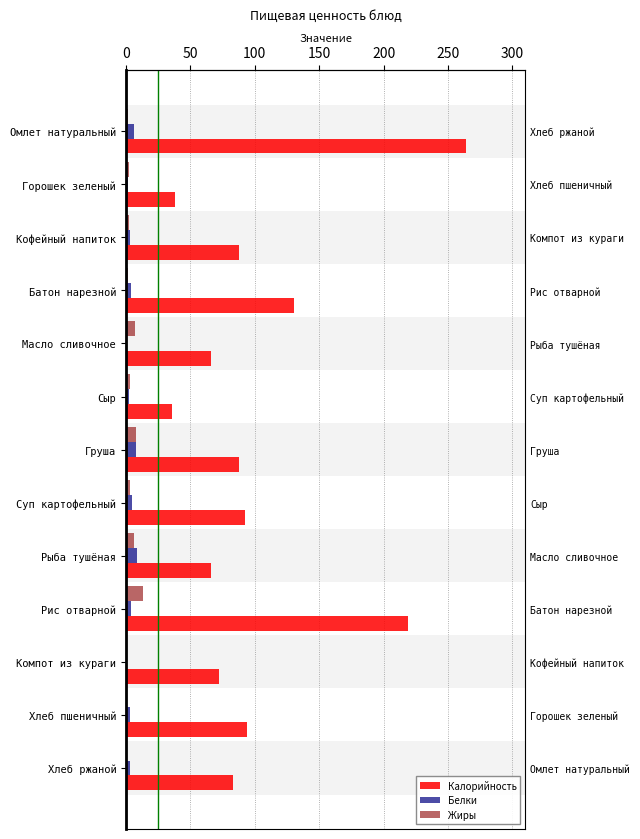

What is the sum of all Белки values?

48.5